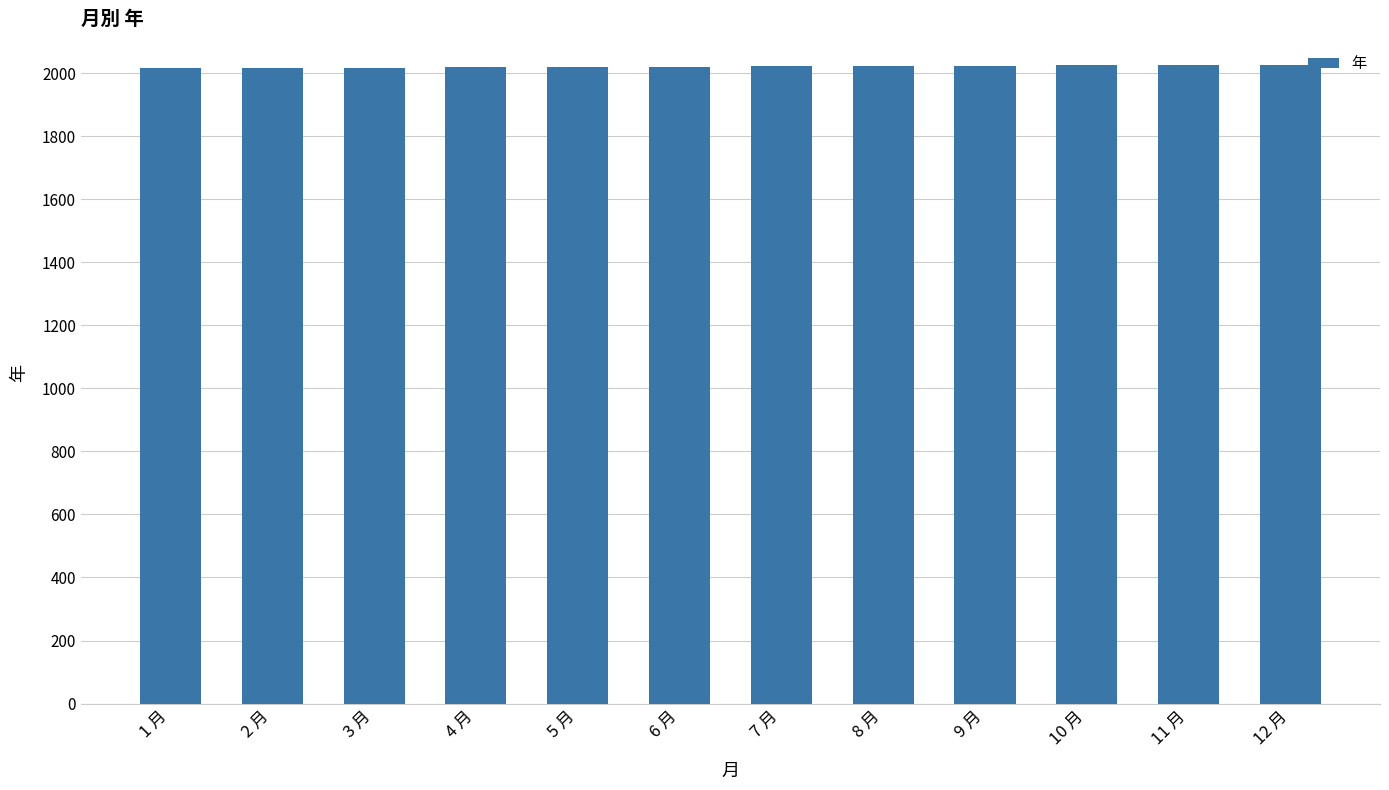

What position from the left is 8 月?

8